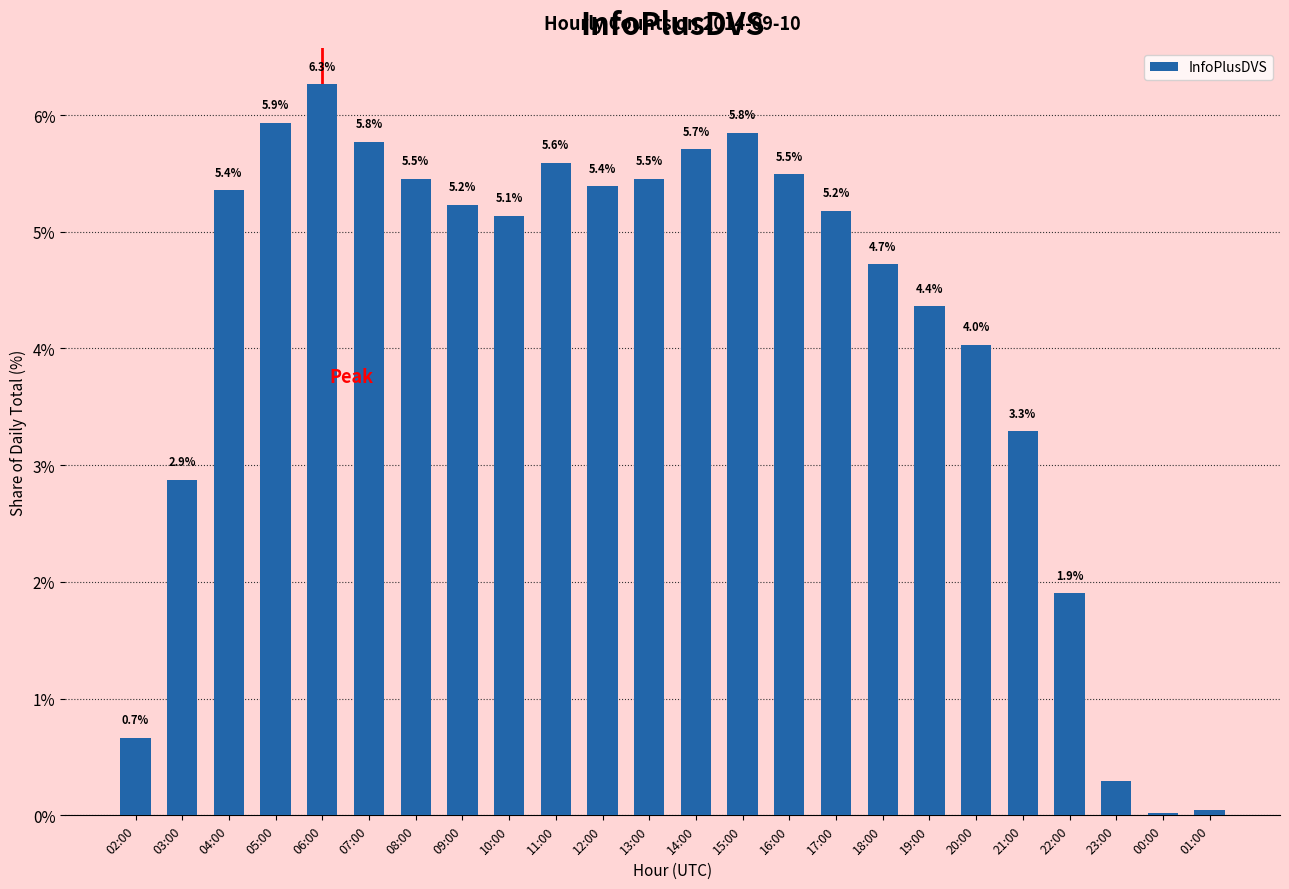

What is the label of the 19th bar from the right?

07:00